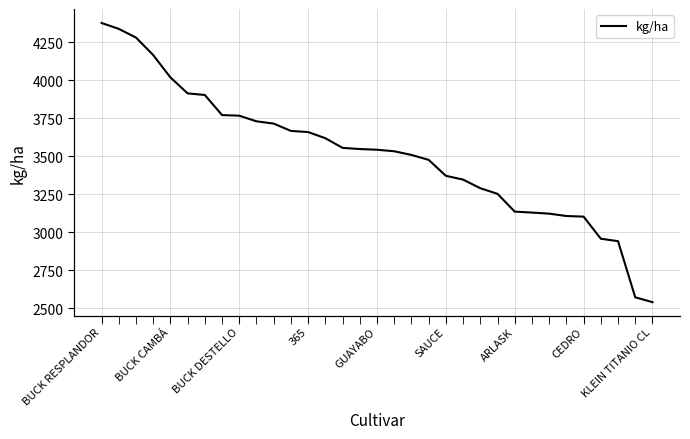

What is the label of the 4th point from the right?

29